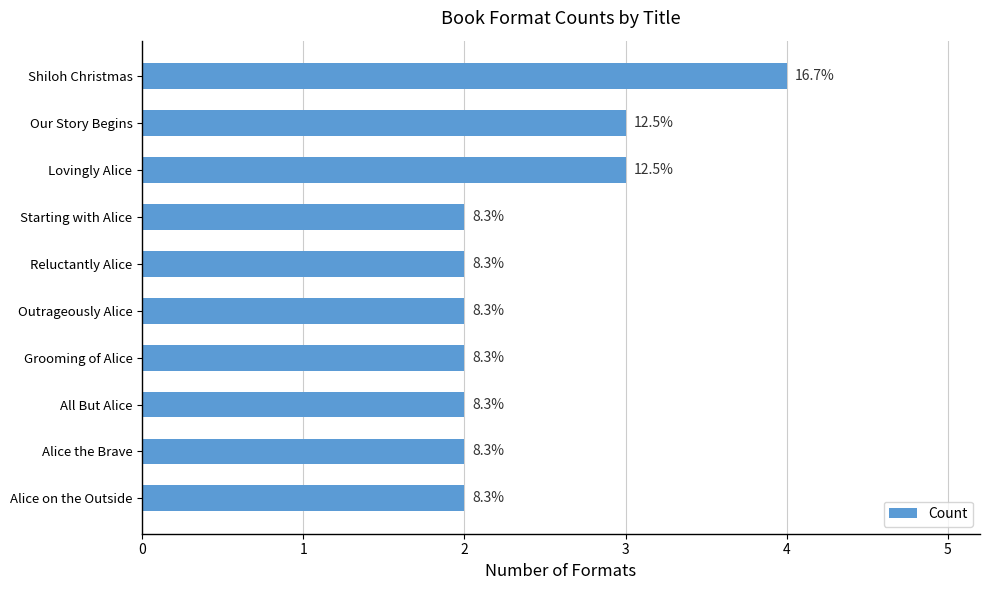

What is the difference between the maximum and second lowest values?

2